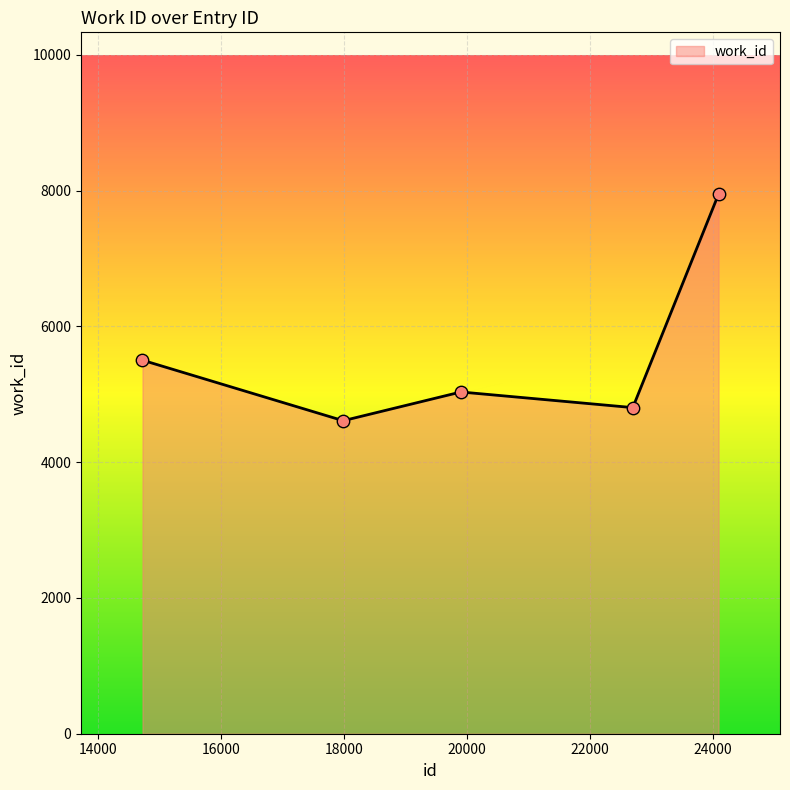

Between 22700 and 19903, which is larger?

19903